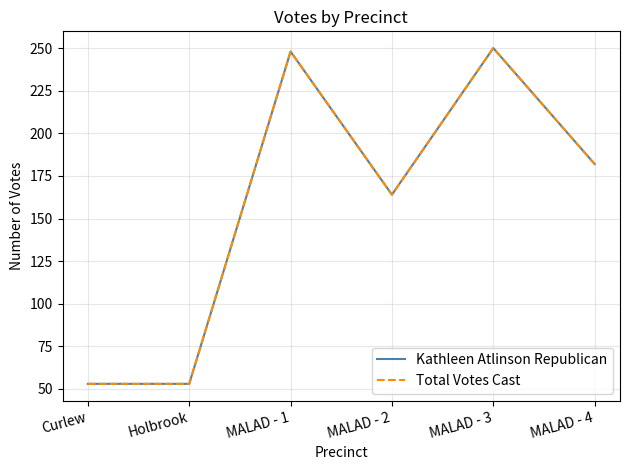

What is the average value of the Kathleen Atlinson Republican series?

158